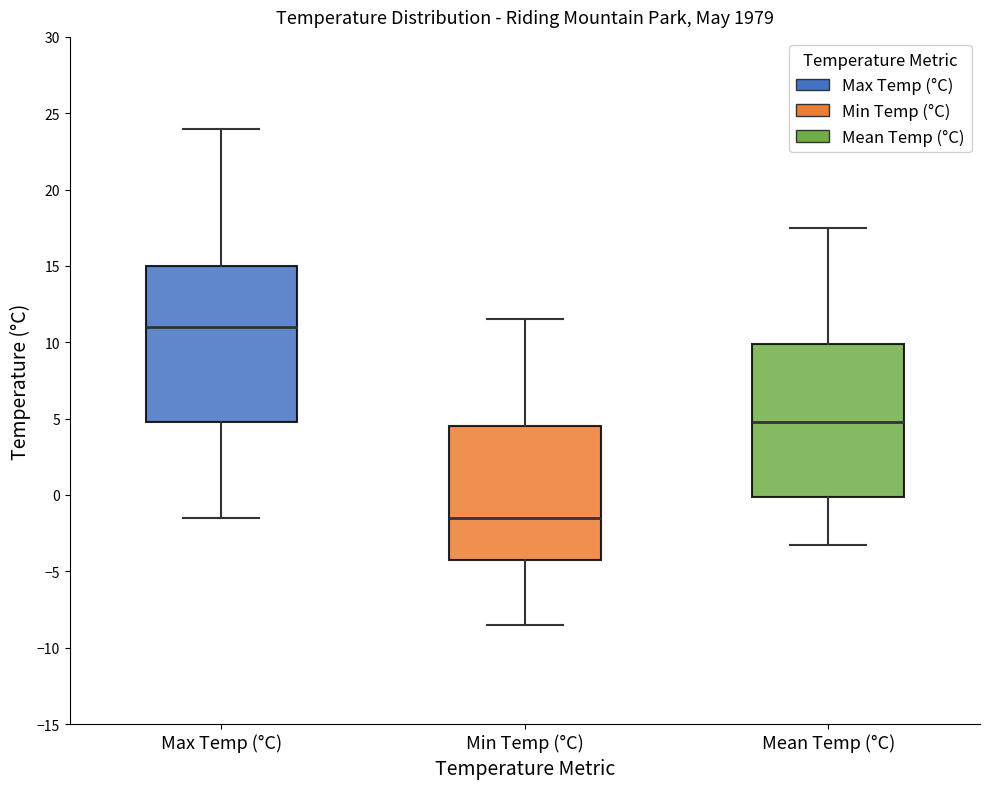

Where does the lower whisker of the box for Min Temp (°C) end on the y-axis? The values are not printed on the chart, so give them approximately, as read against the axis.

-8.5